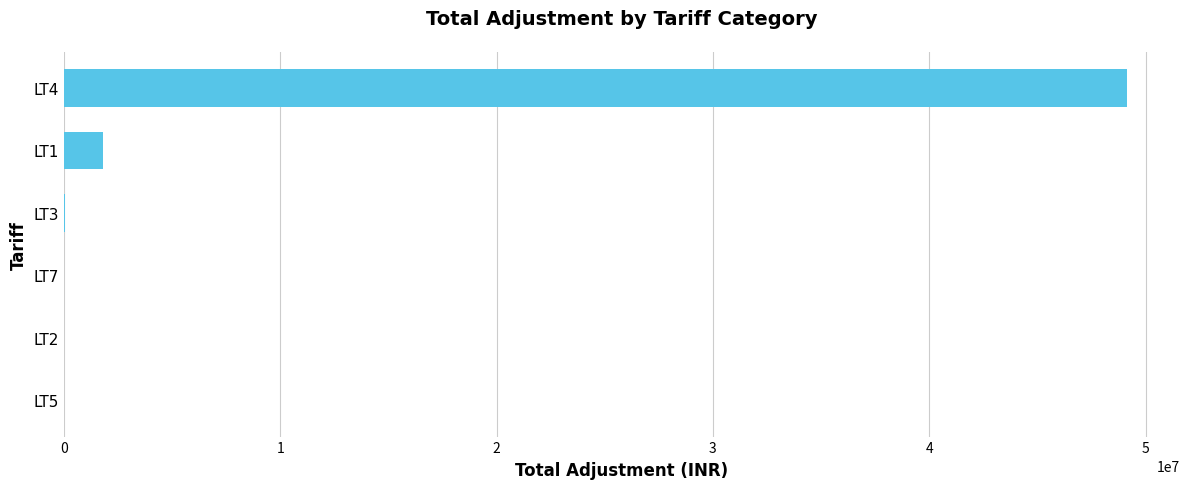

The value at LT4 is 49134905.8. True or false?

True